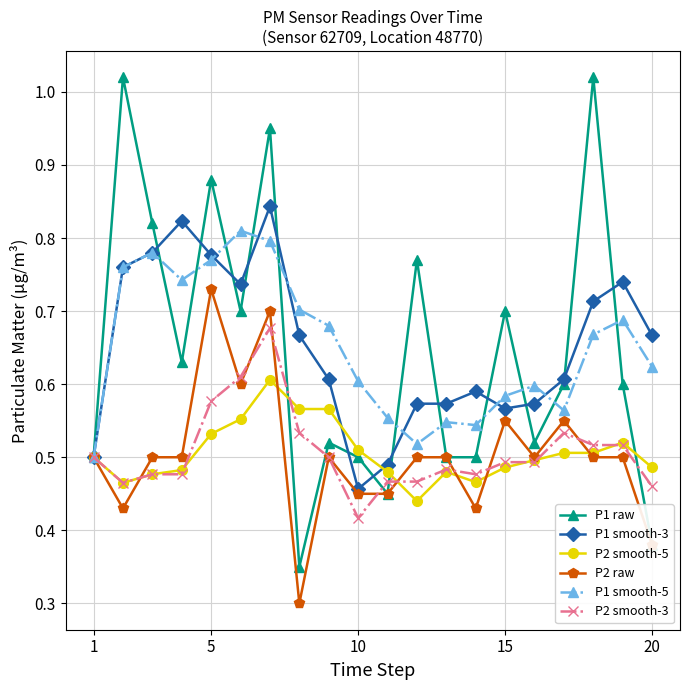

Which series has the widest spread of values?

P1 raw